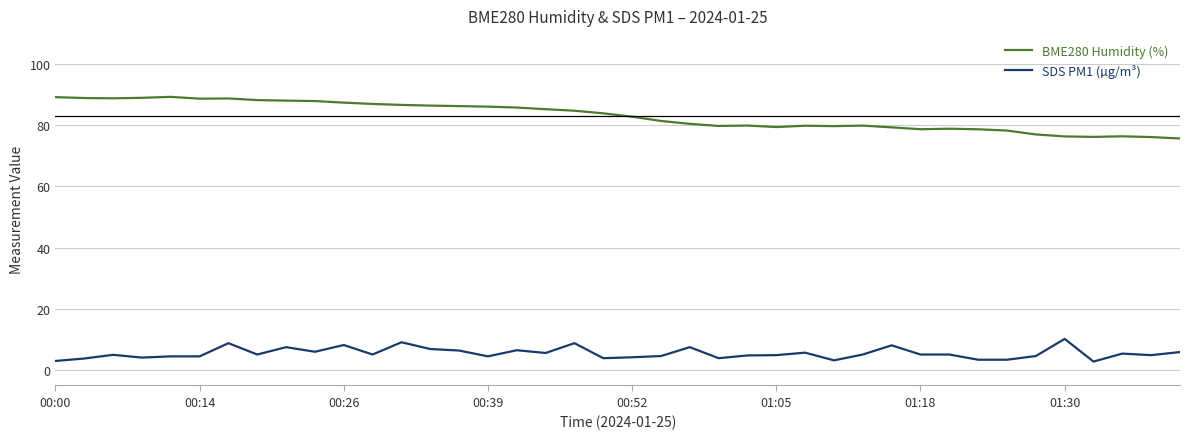

True or false: SDS PM1 (µg/m³) and BME280 Humidity (%) intersect in this chart.

False